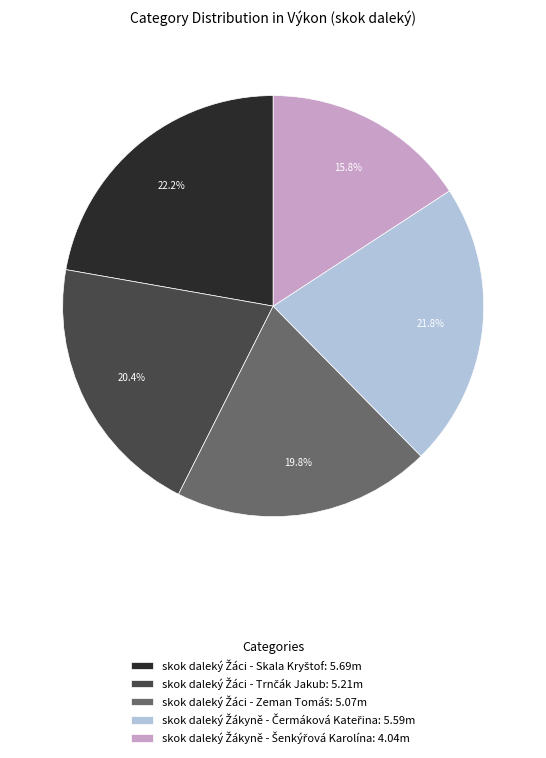

Is there a majority slice in this chart?

No